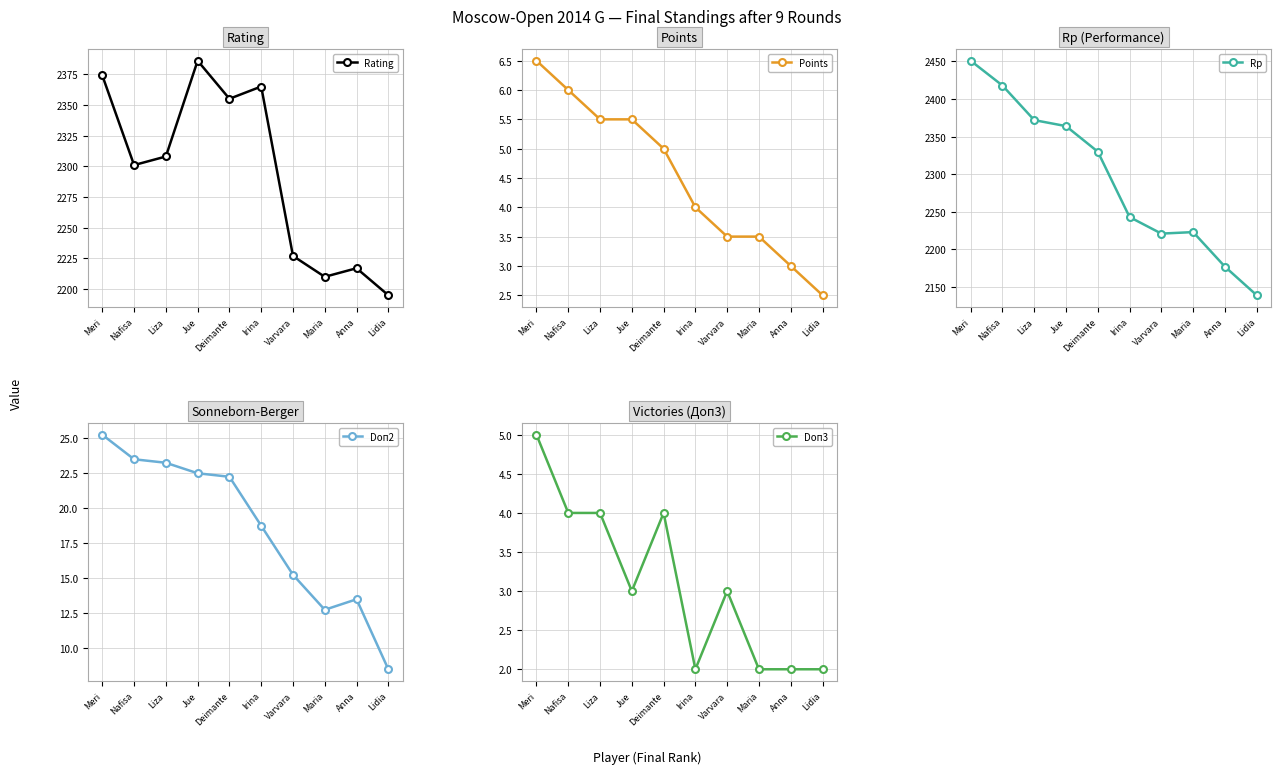

Where does the Rating series first go above 2308?

Meri